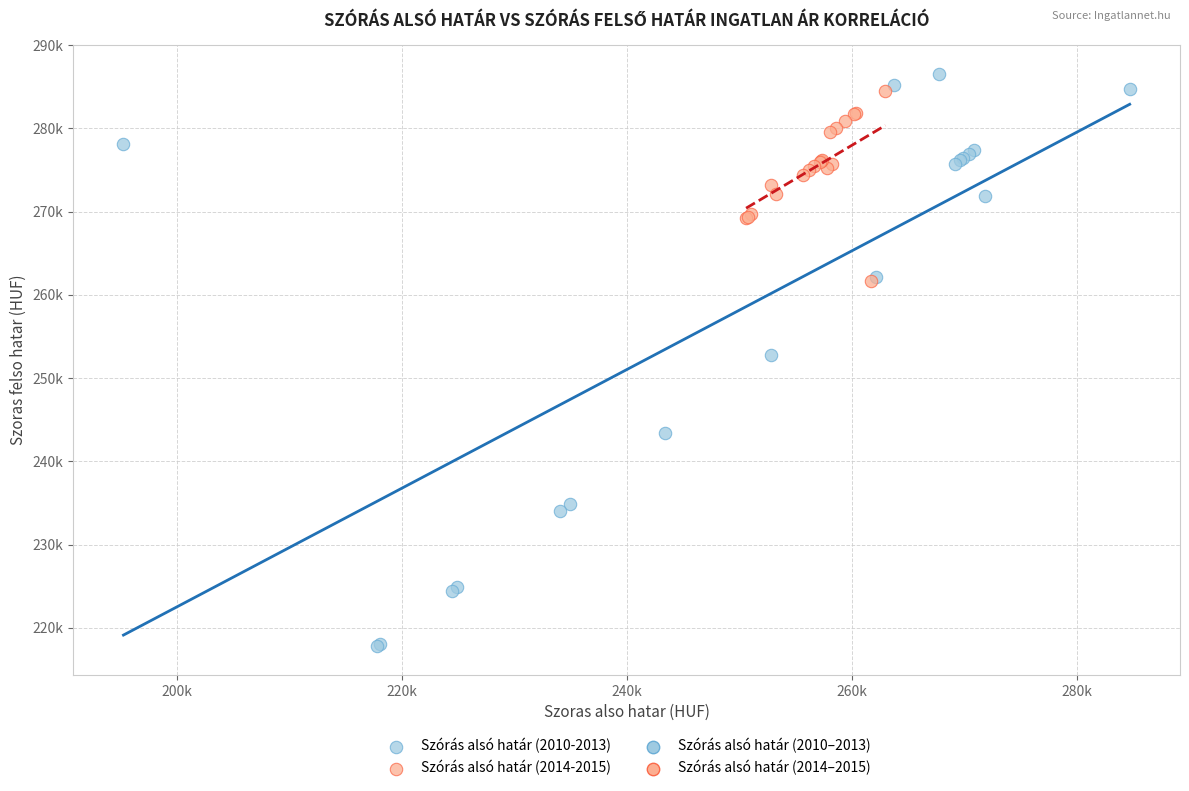

Which series contains the lowest Y value?

Szórás alsó határ (2010-2013)